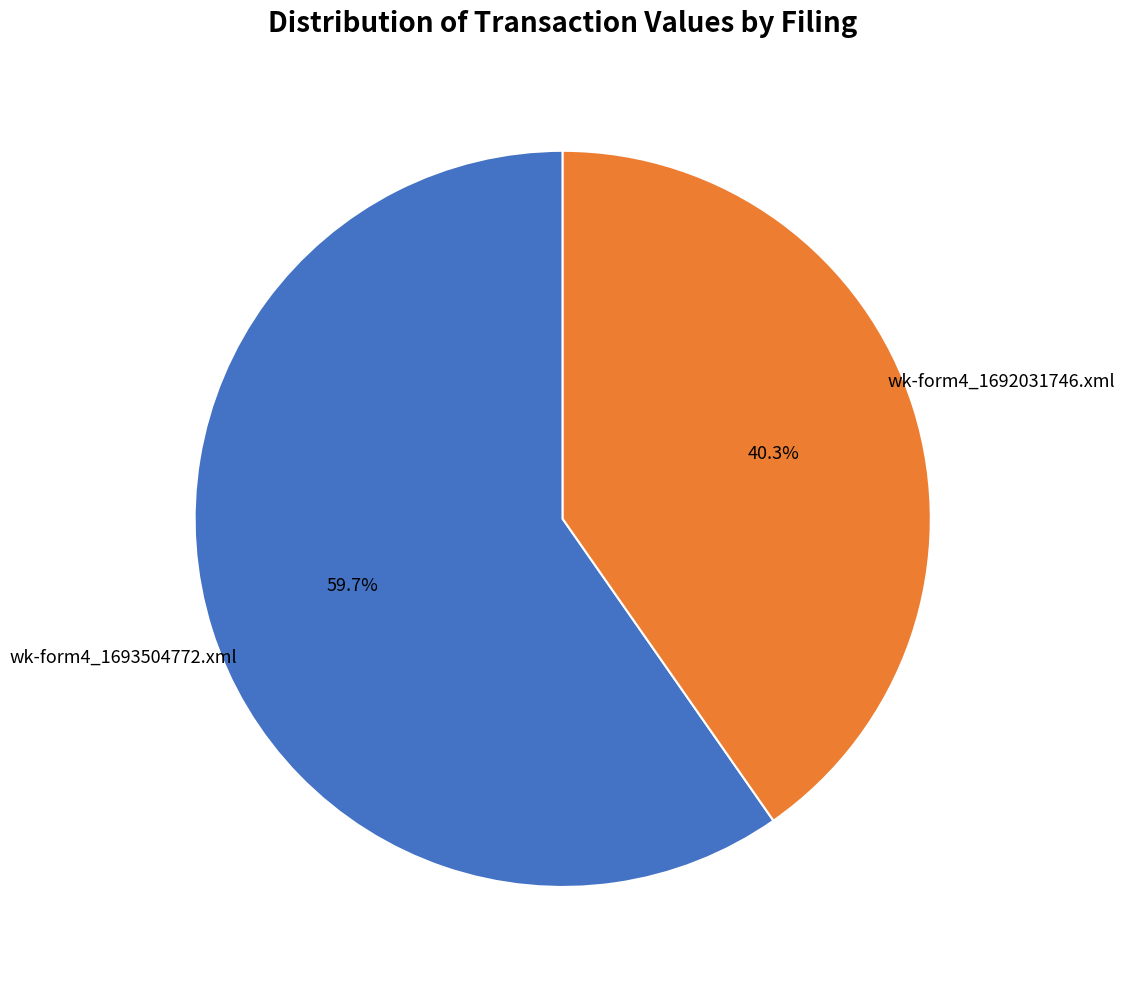

To the nearest percent, what is the average slice percentage?

50%